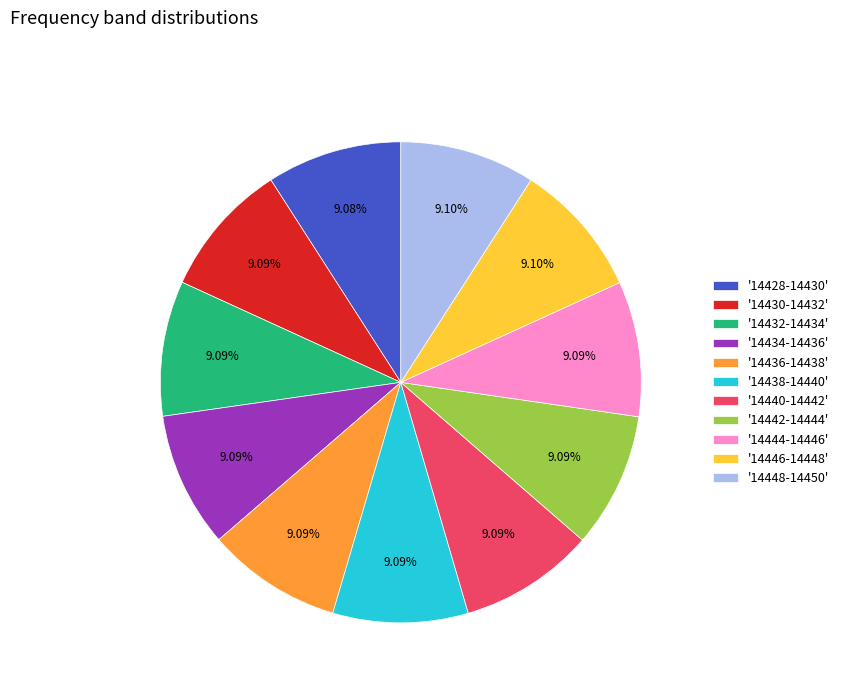

Does '14436-14438' account for over 50% of the chart?

No